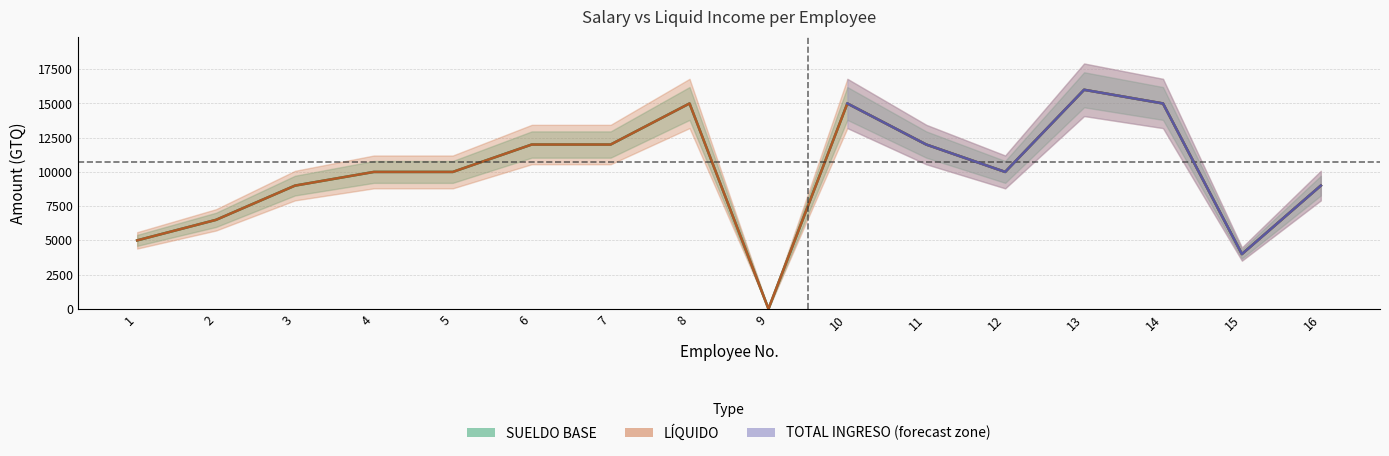

True or false: LÍQUIDO and SUELDO BASE cross at least once.

False